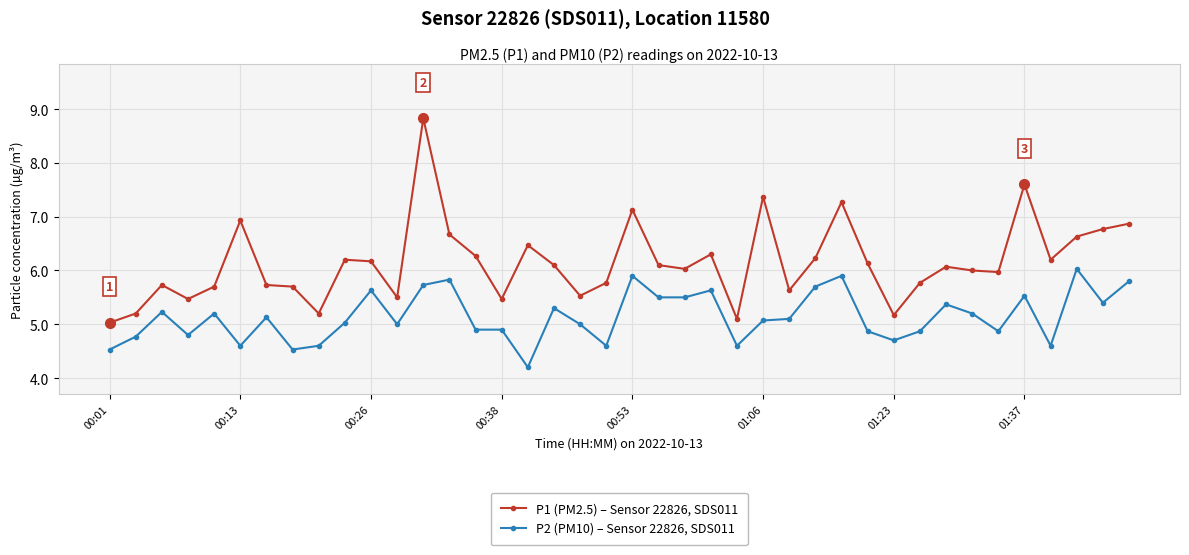

In P1 (PM2.5) – Sensor 22826, SDS011, how many points are higher than both neighbors (excluding endpoints)?

11